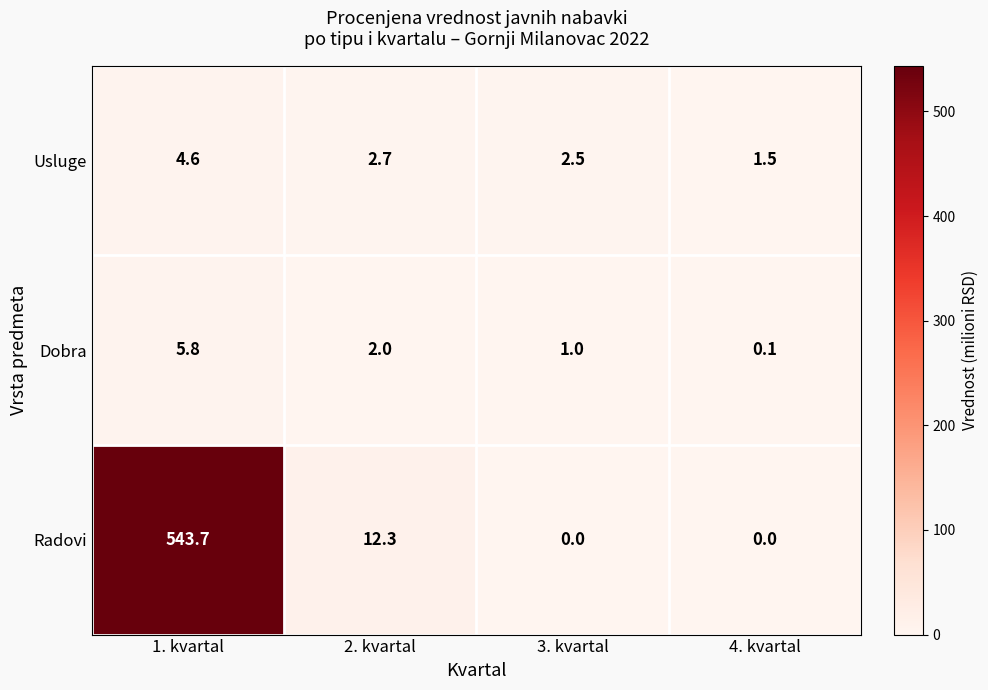

How many data points does each series have?

4